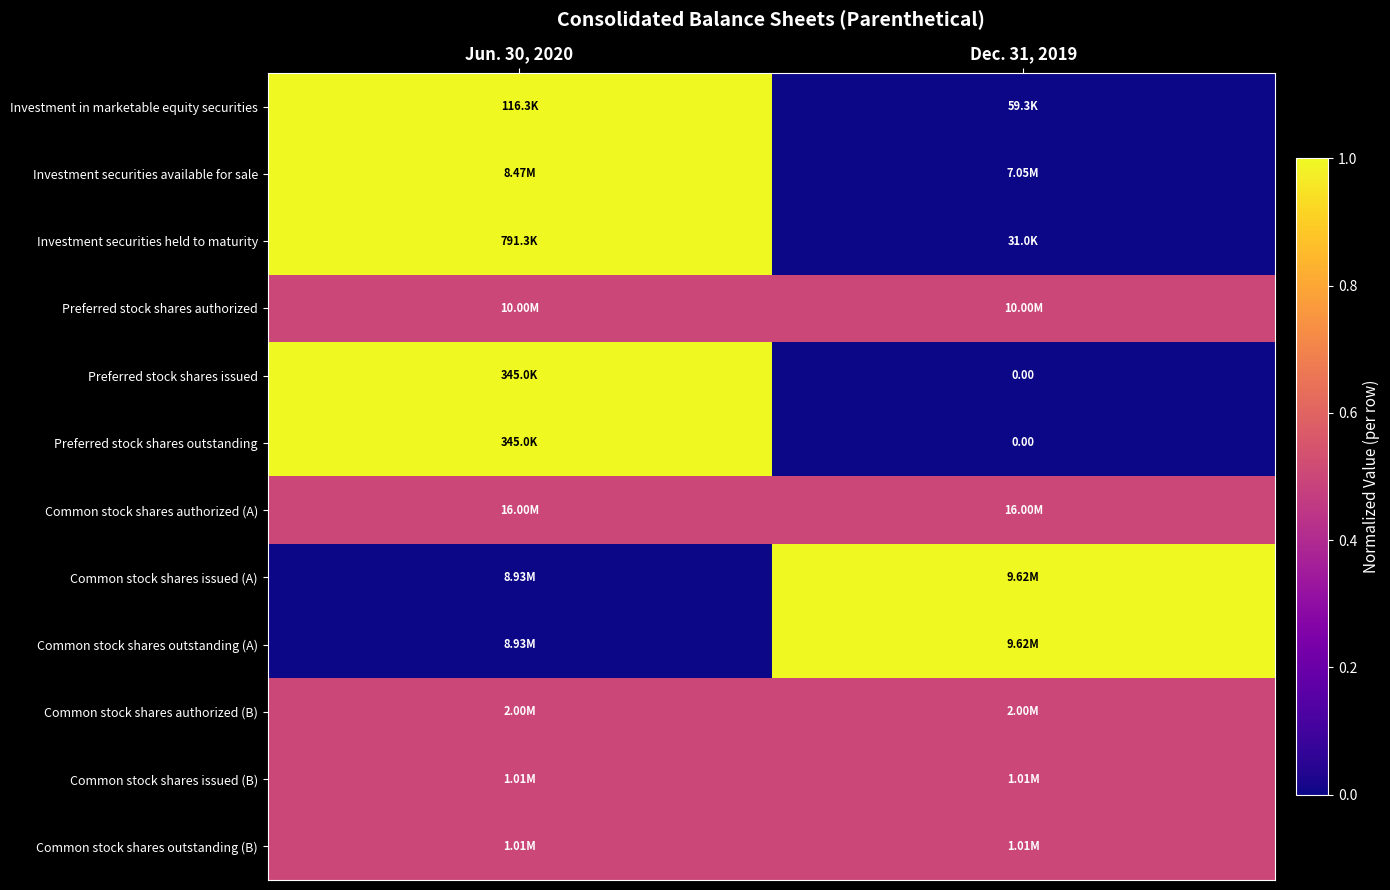

How many series are shown in this chart?

12